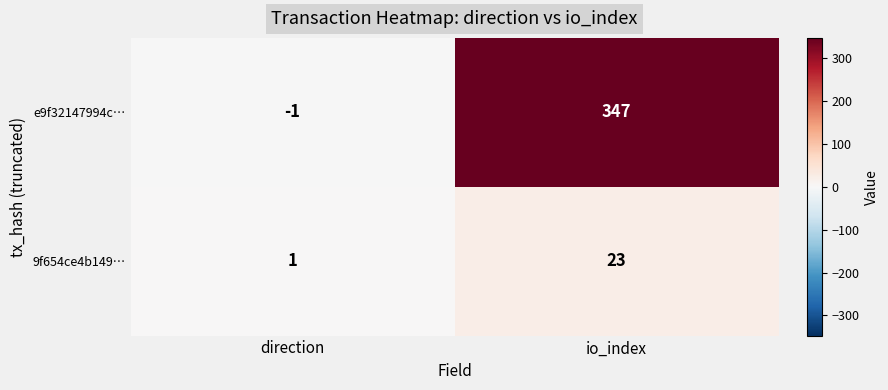

Is it true that e9f32147994c… equals -1 at direction?

True